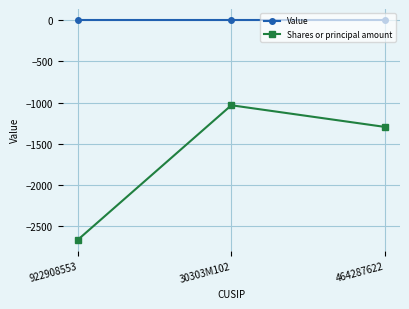

What is the difference between the maximum and minimum values in the Shares or principal amount series?

1628